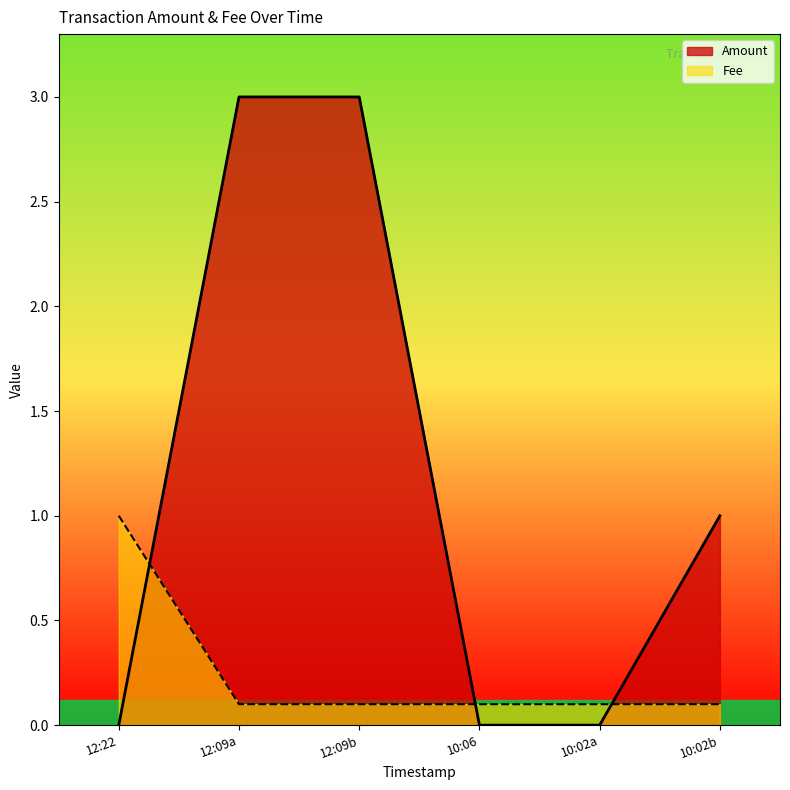

After their last crossing, which series has the higher values: Fee or Amount?

Amount